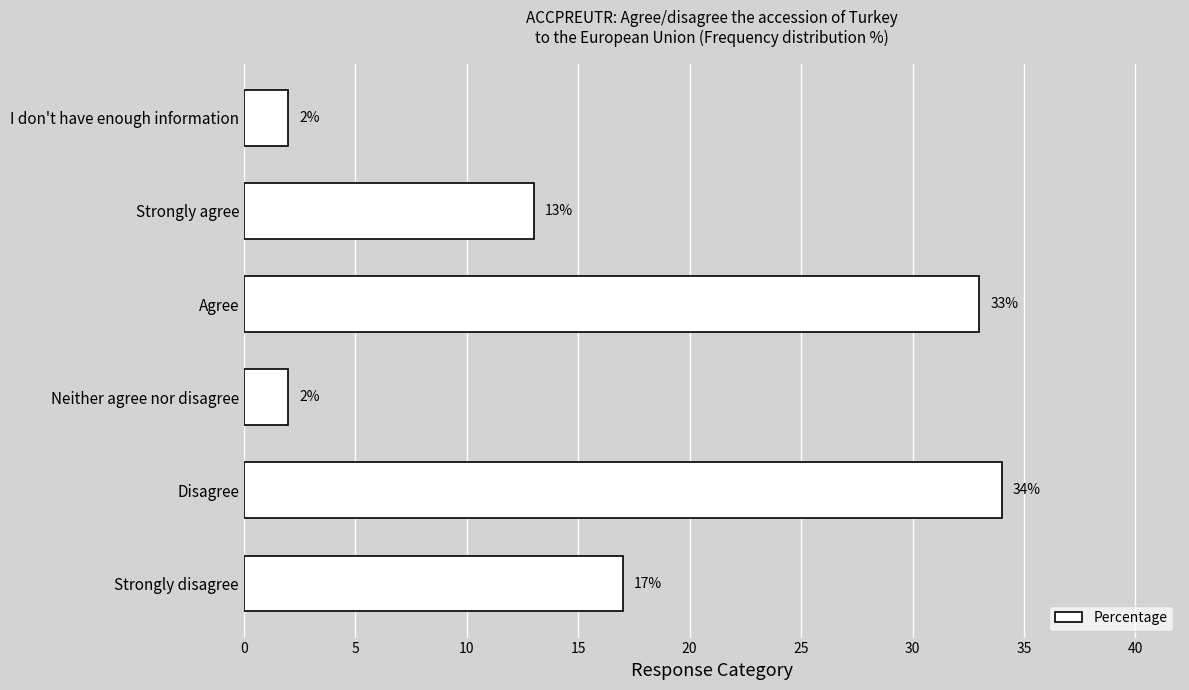

How many distinct data groups are displayed?

1